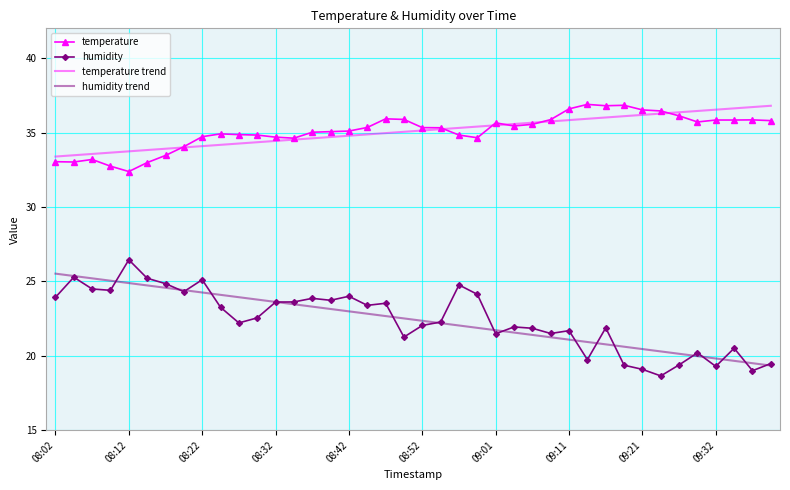

Which series has the widest spread of values?

humidity